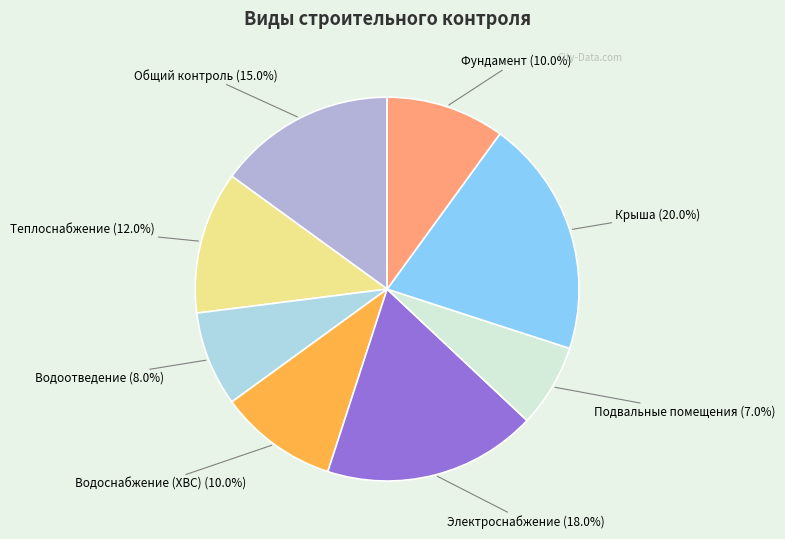

Which slice is the smallest?

Подвальные помещения